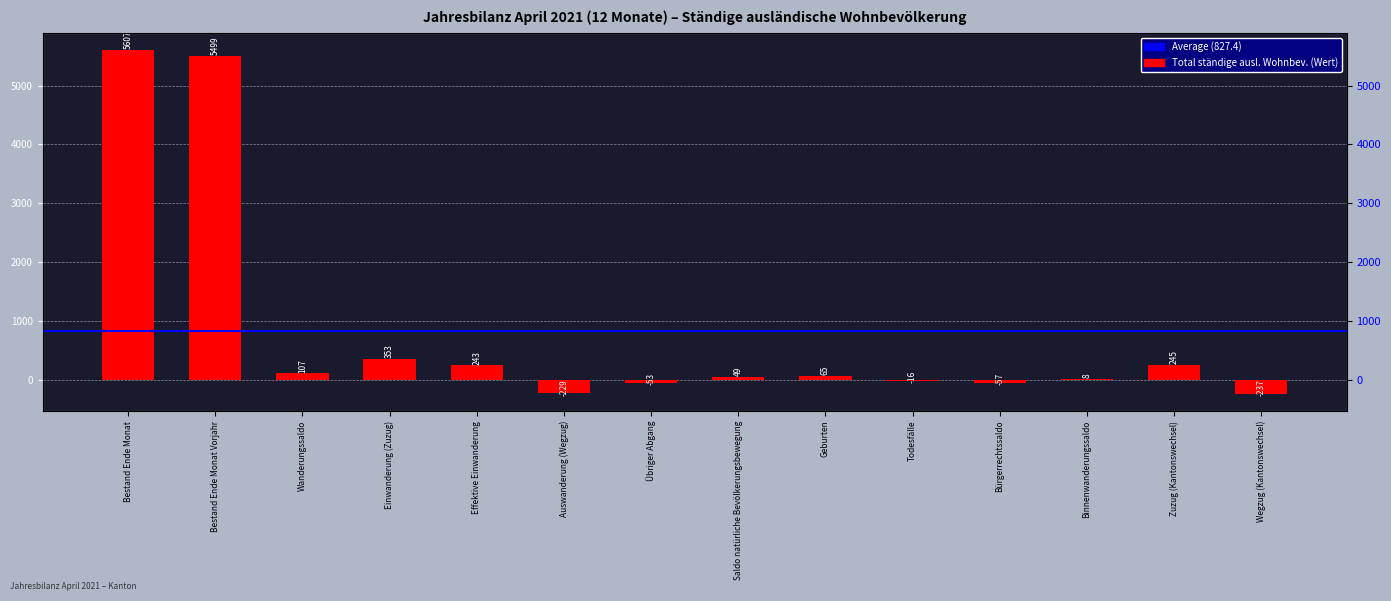

How many negative values are there?

5